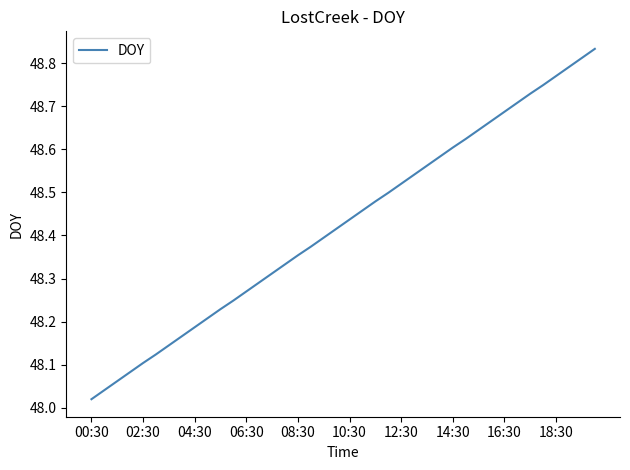

What is the difference between the maximum and minimum values?

0.8